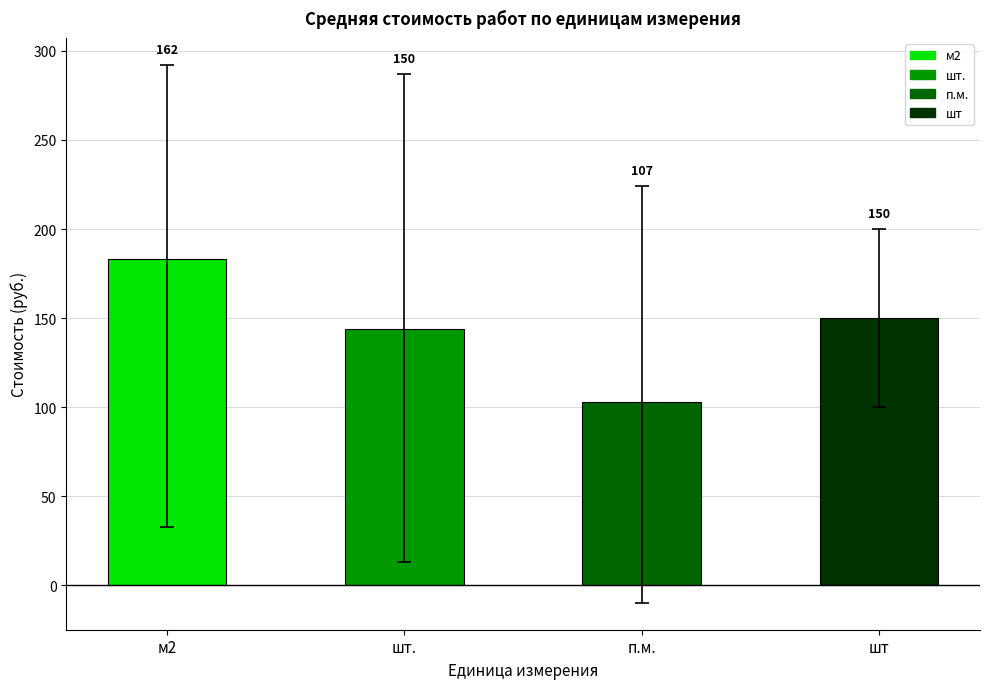

Which label corresponds to the smallest value in the chart?

п.м.